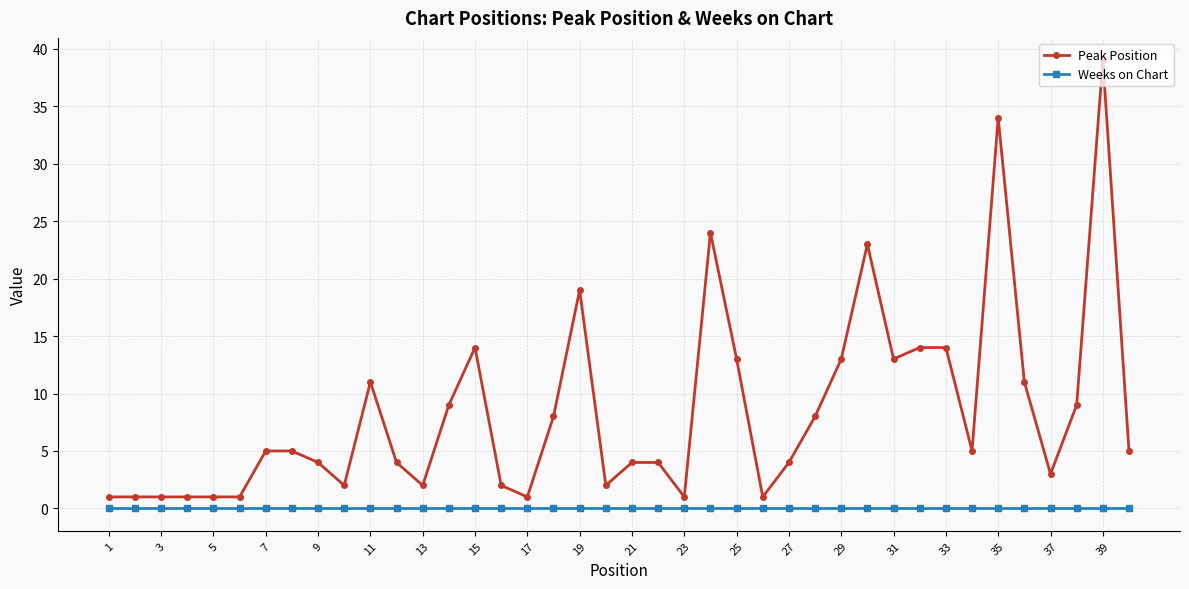

True or false: Weeks on Chart and Peak Position intersect in this chart.

False